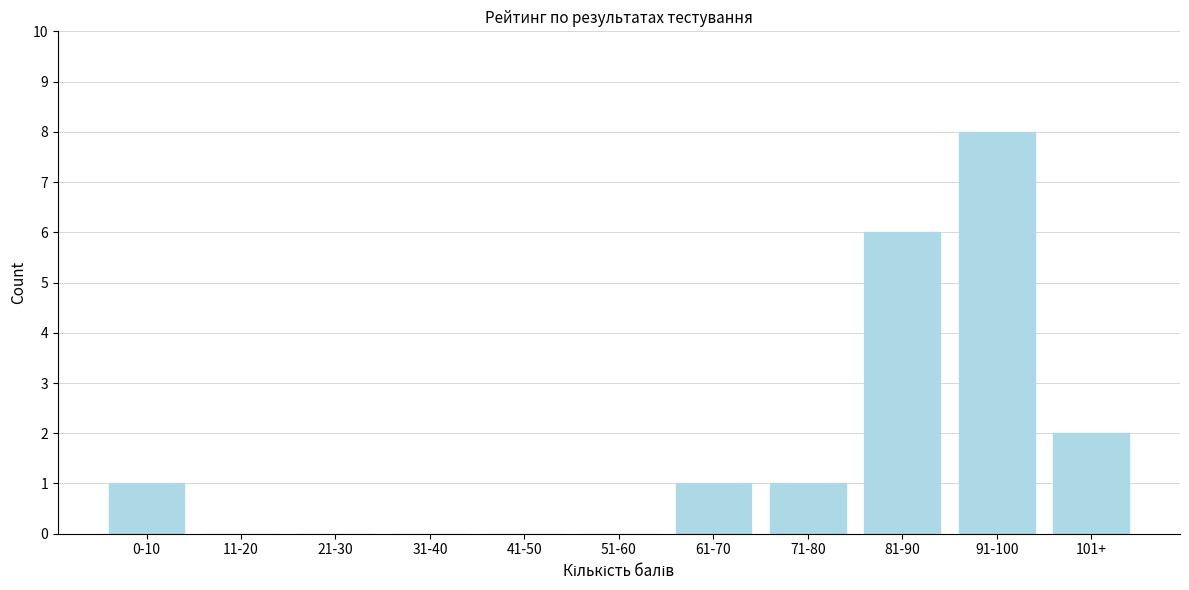

Reading right to left, list all the values displayed in this chart.

101+=2	91-100=8	81-90=6	71-80=1	61-70=1	51-60=0	41-50=0	31-40=0	21-30=0	11-20=0	0-10=1